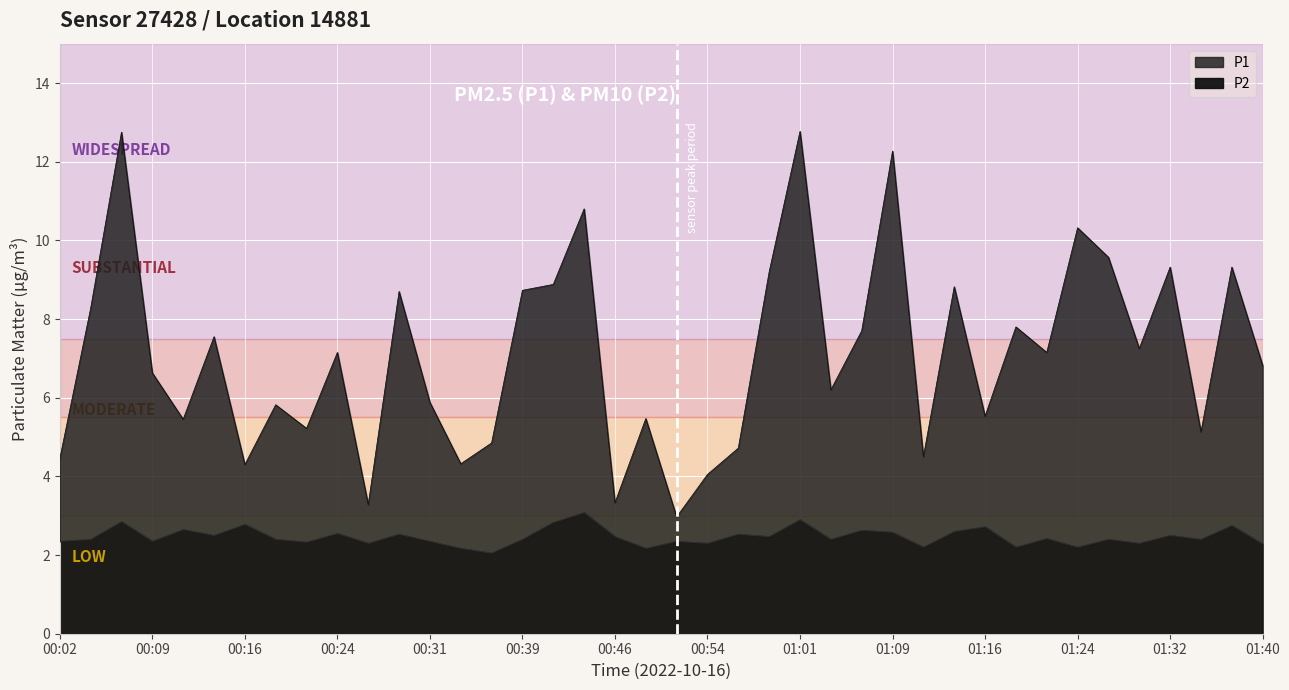

Reading right to left, what are all the values shown in this chart?

P1: 01:40=6.8	01:37=9.3	01:34=5.1	01:32=9.3	01:29=7.2	01:27=9.6	01:24=10.3	01:22=7.2	01:19=7.8	01:16=5.5	01:14=8.8	01:11=4.5	01:09=12.3	01:06=7.7	01:04=6.2	01:01=12.8	00:58=9.2	00:56=4.7	00:54=4.0	00:51=3.0	00:48=5.5	00:46=3.3	00:43=10.8	00:41=8.9	00:39=8.7	00:36=4.8	00:34=4.3	00:31=5.9	00:29=8.7	00:26=3.3	00:24=7.2	00:21=5.2	00:19=5.8	00:16=4.3	00:14=7.5	00:11=5.5	00:09=6.6	00:06=12.8	00:04=8.3	00:02=4.5
P2: 01:40=2.3	01:37=2.8	01:34=2.4	01:32=2.5	01:29=2.3	01:27=2.4	01:24=2.2	01:22=2.4	01:19=2.2	01:16=2.7	01:14=2.6	01:11=2.2	01:09=2.6	01:06=2.6	01:04=2.4	01:01=2.9	00:58=2.5	00:56=2.5	00:54=2.3	00:51=2.4	00:48=2.2	00:46=2.5	00:43=3.1	00:41=2.8	00:39=2.4	00:36=2.0	00:34=2.2	00:31=2.4	00:29=2.5	00:26=2.3	00:24=2.5	00:21=2.3	00:19=2.4	00:16=2.8	00:14=2.5	00:11=2.6	00:09=2.4	00:06=2.9	00:04=2.4	00:02=2.4